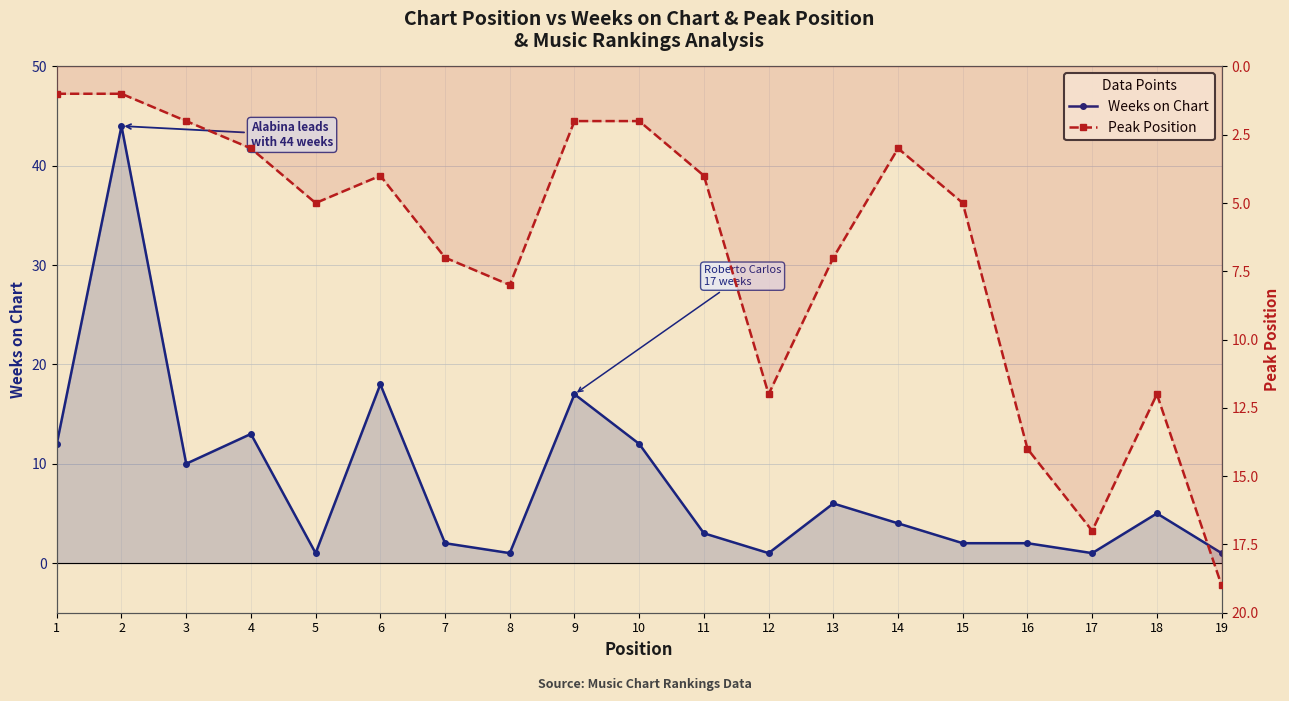

Rank the series by their average value, from highest to lowest.

Weeks on Chart, Peak Position